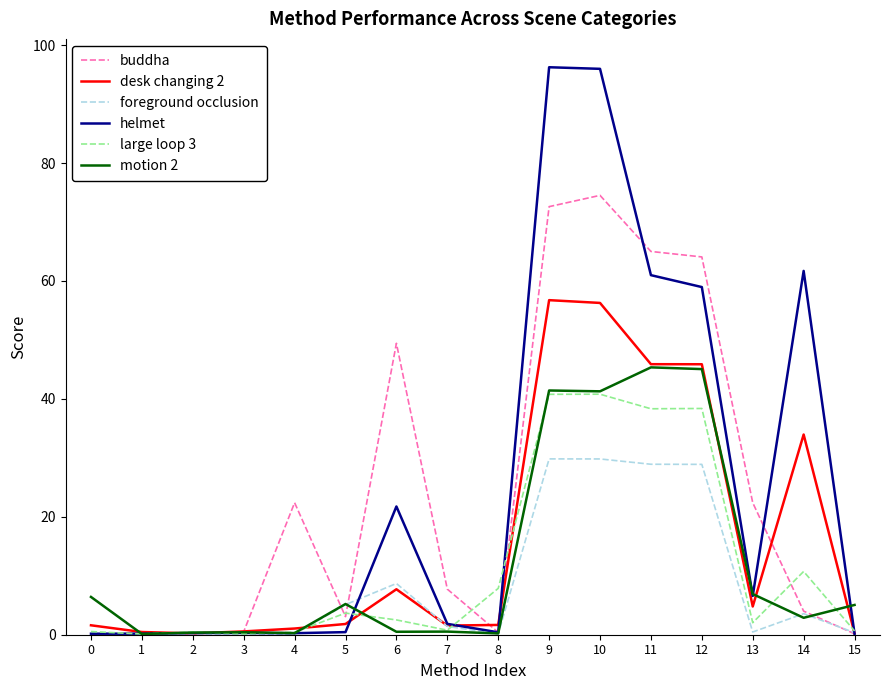

Is the value of helmet at 14 greater than the value of foreground occlusion at 15?

Yes